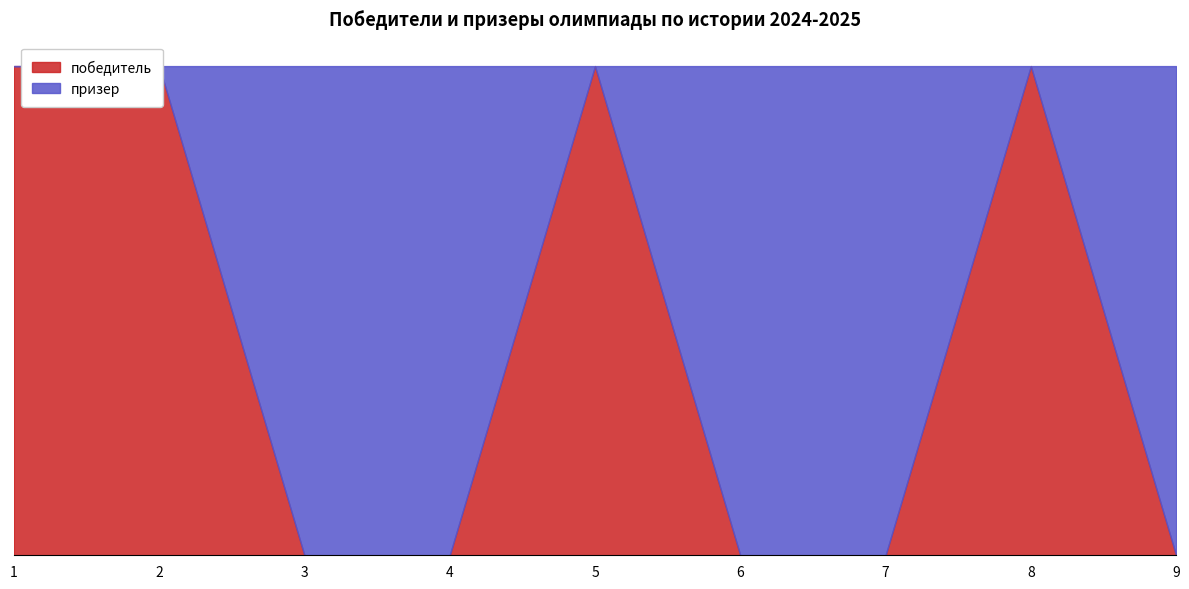

True or false: the data shows 1 at 8.

True